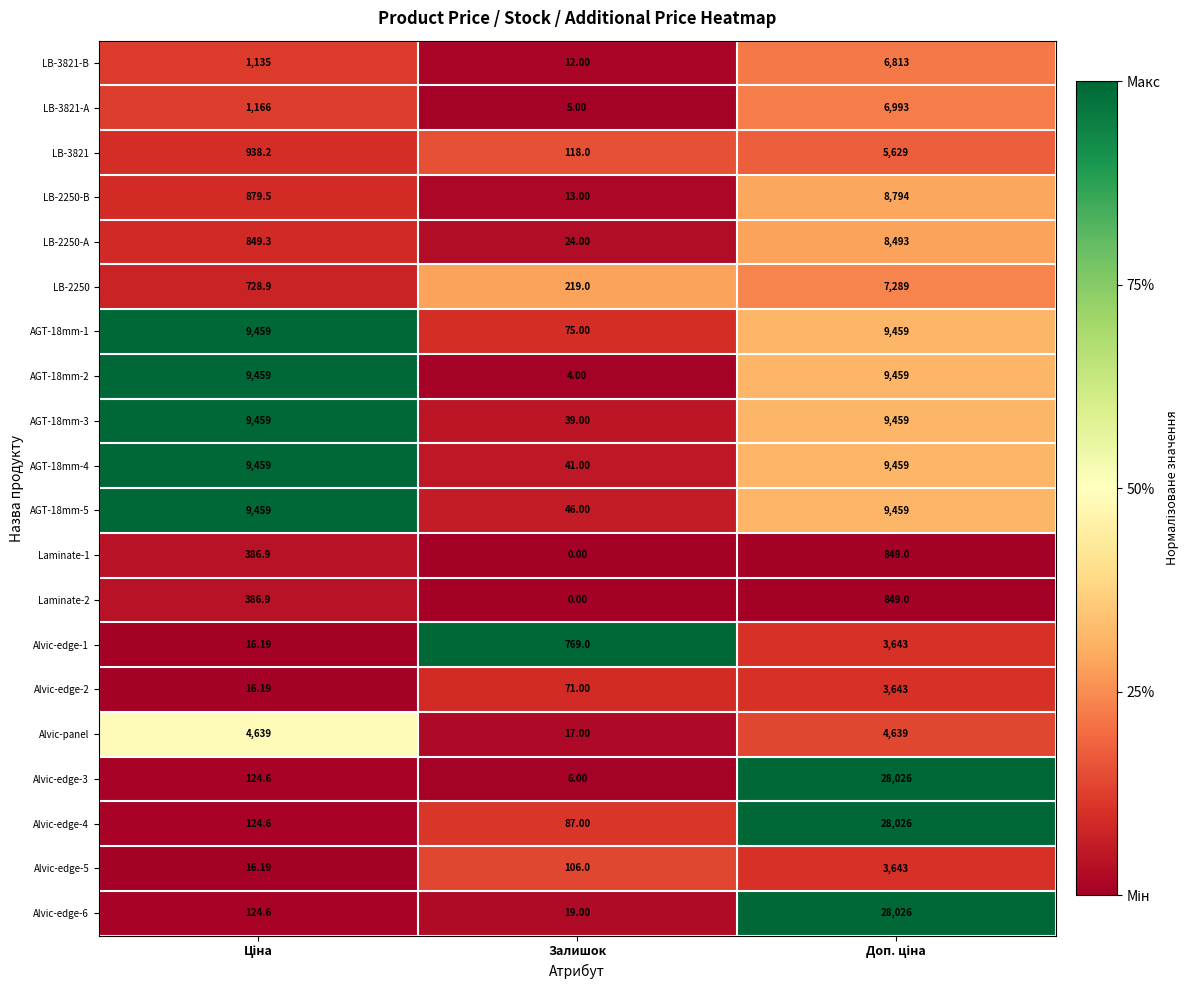

At which category does the chart reach its minimum across all series?

Залишок